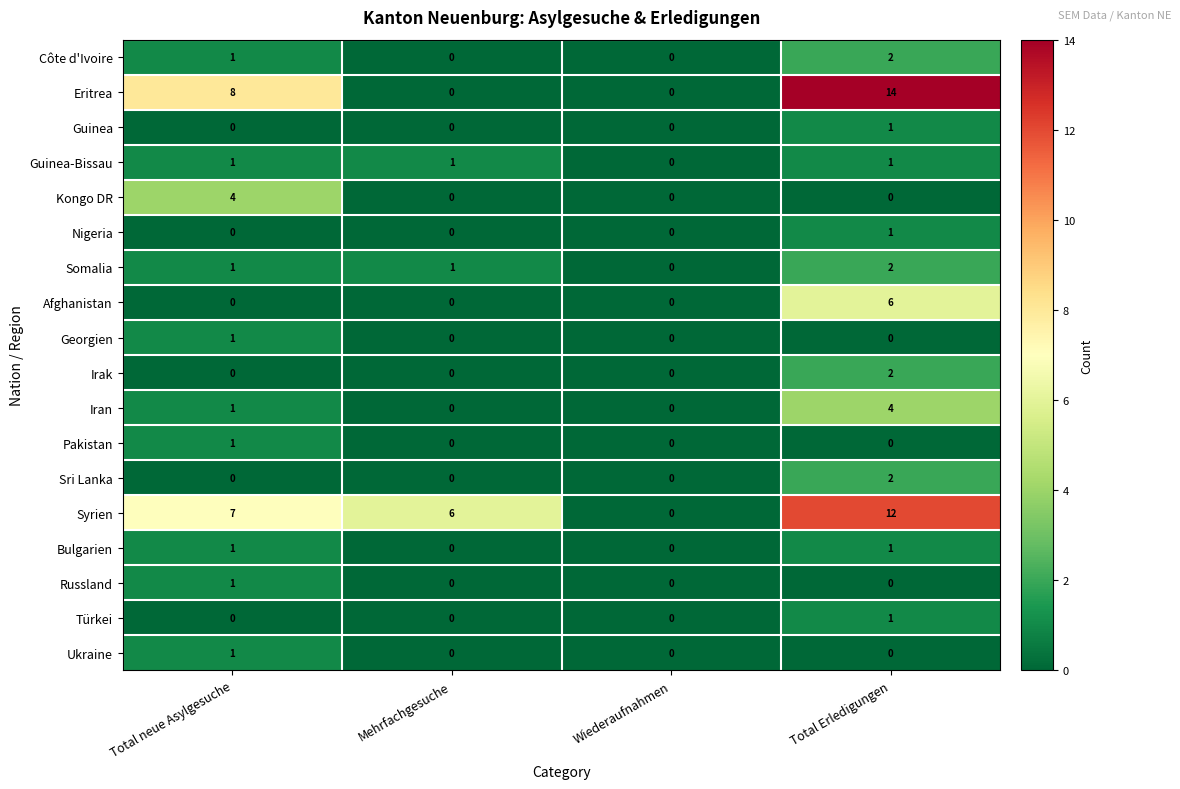

Is it true that Sri Lanka equals -1 at Total neue Asylgesuche?

False